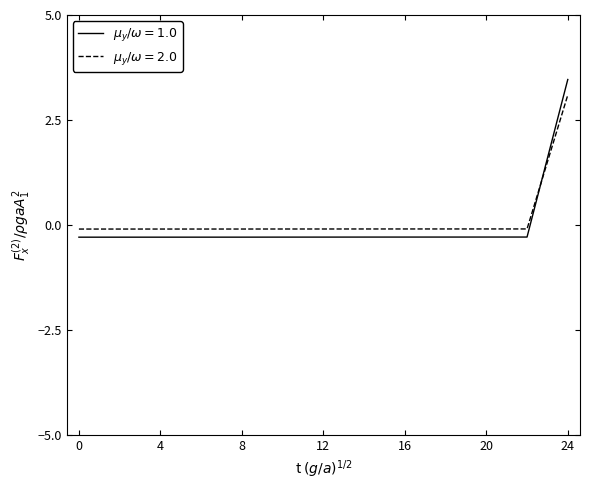

What is the greatest value displayed?

3.5